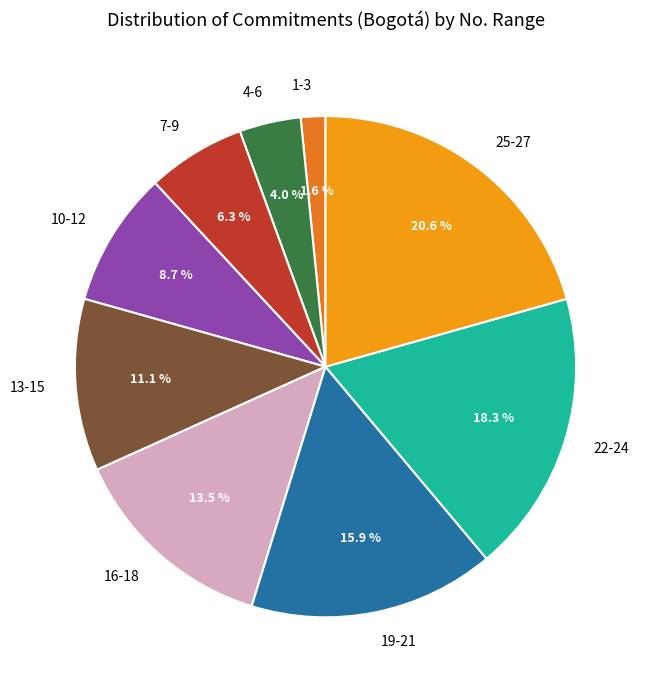

Between 22-24 and 19-21, which is larger?

22-24